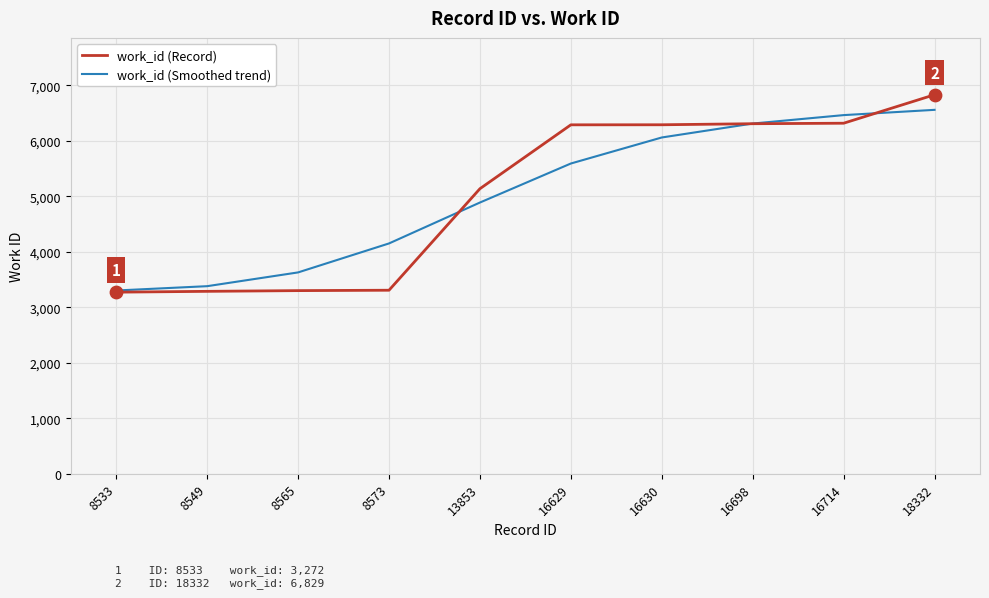

Is the value of work_id (Record) at 16698 greater than the value of work_id (Smoothed trend) at 8573?

Yes